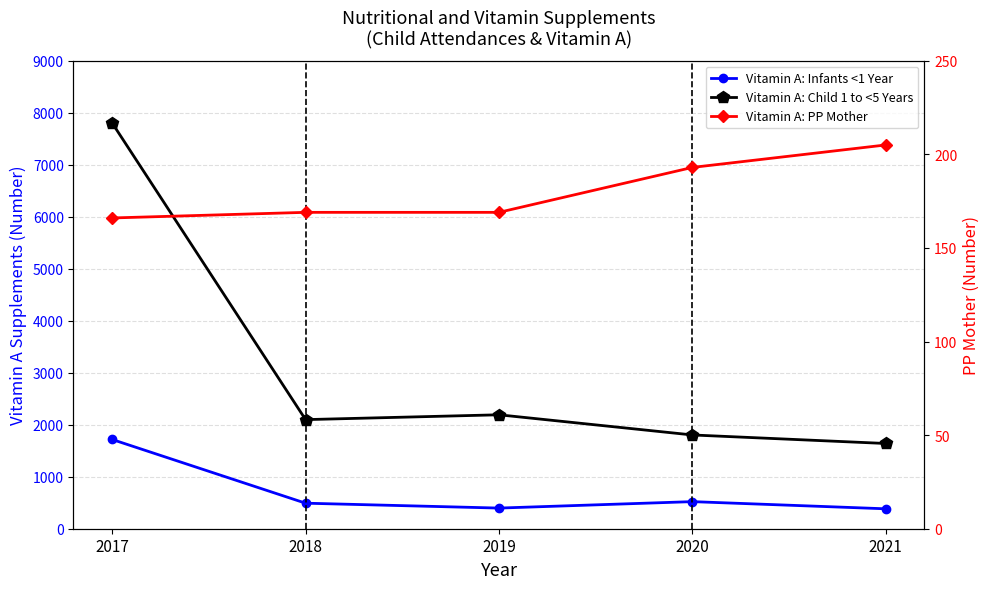

What is the average value of the Vitamin A: Infants <1 Year series?

702